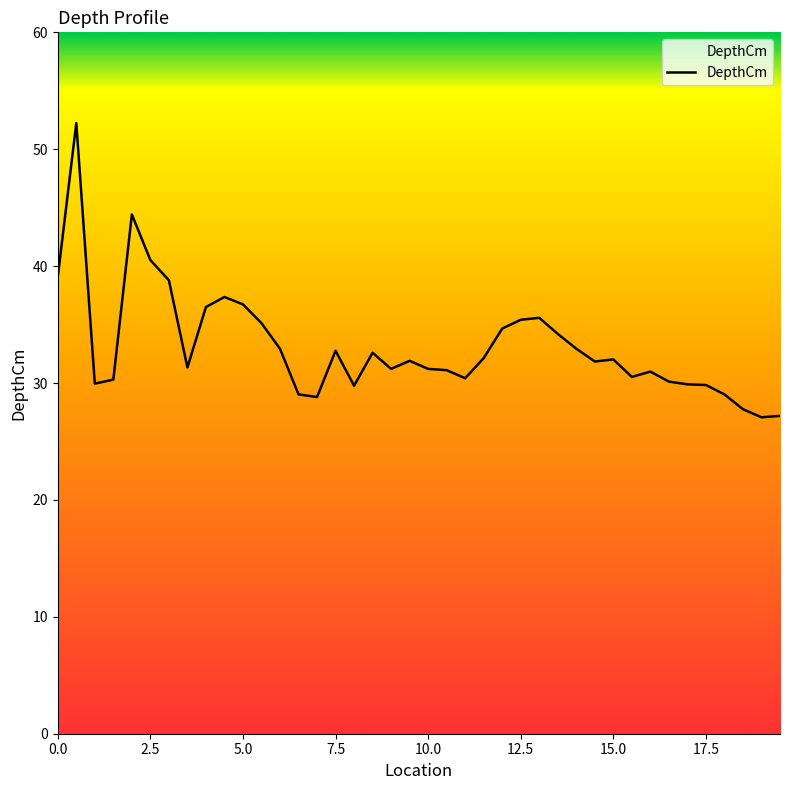

What is the greatest value displayed?

52.2